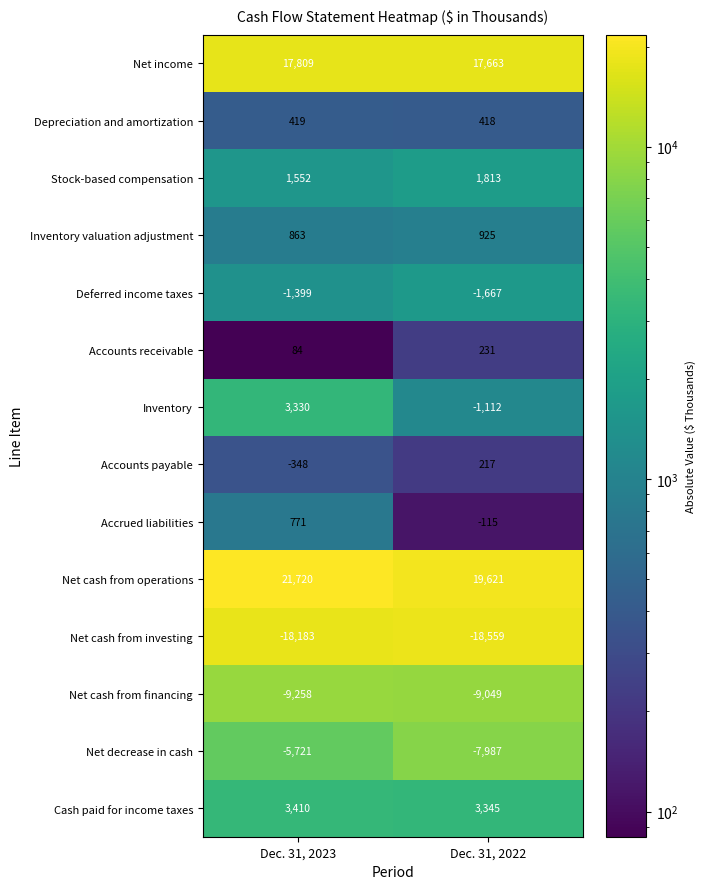

What is the minimum value shown in the chart?

-18559